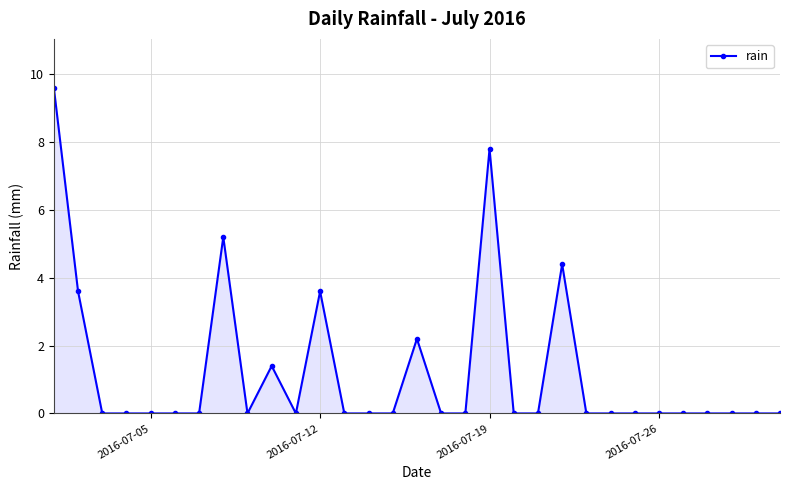

What is the difference between the maximum and second lowest values?

9.6